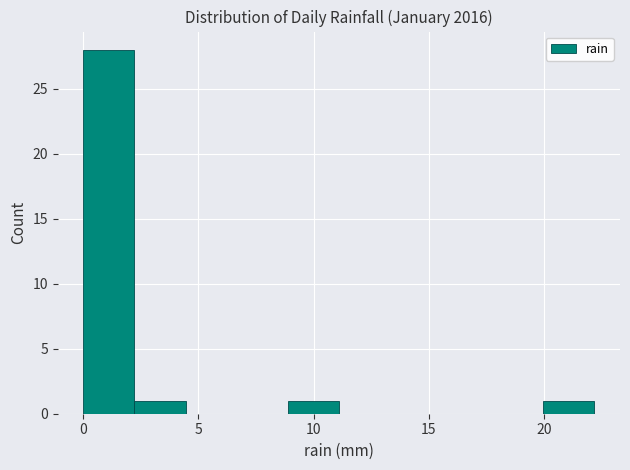

What is the height of the bar covering 20.0 to 22.0 on the x-axis? Neither the bar edges nor the heights are printed on the chart, so give them approximately, as read against the axes.

1